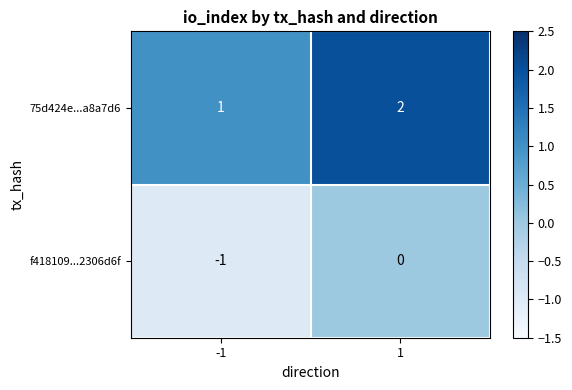

The value of f418109...2306d6f at 1 is 0. True or false?

True